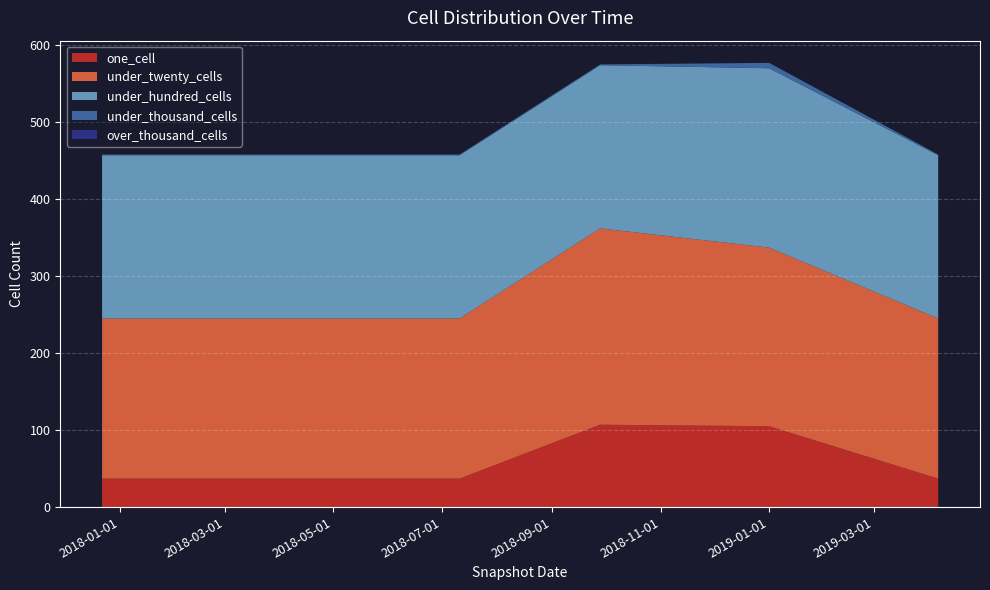

Reading right to left, what are all the values shown in this chart?

one_cell: 37	105	107	37	37	37
under_twenty_cells: 208	232	255	208	208	208
under_hundred_cells: 212	233	212	212	212	212
under_thousand_cells: 1	7	1	1	1	1
over_thousand_cells: 0	0	0	0	0	0